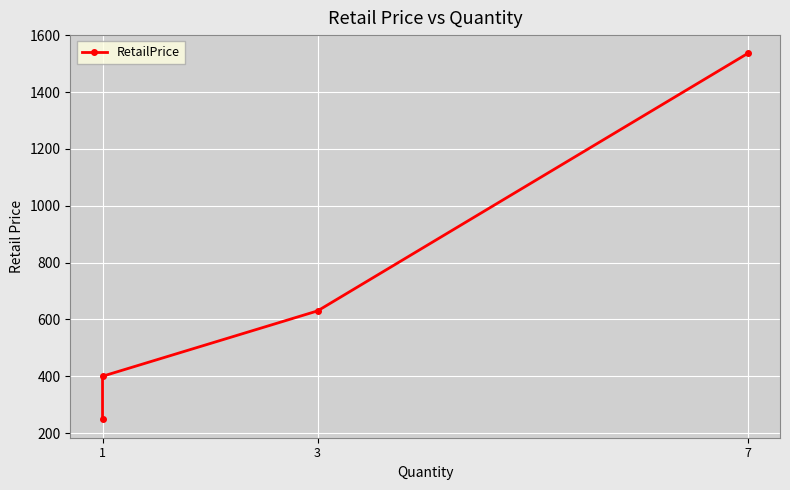

Count the number of values greater than 629.

2